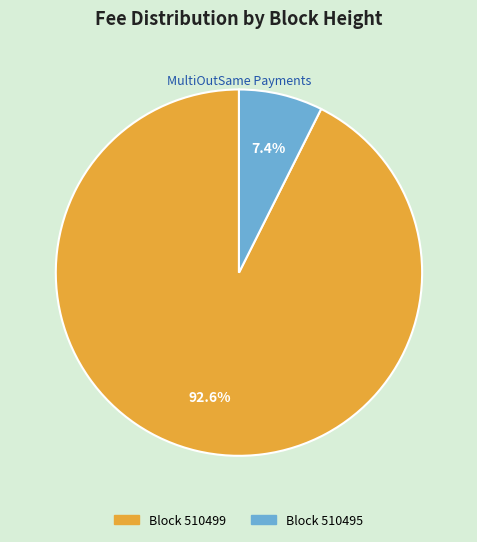

Is the sum of Block 510495 and Block 510499 greater than half?

Yes